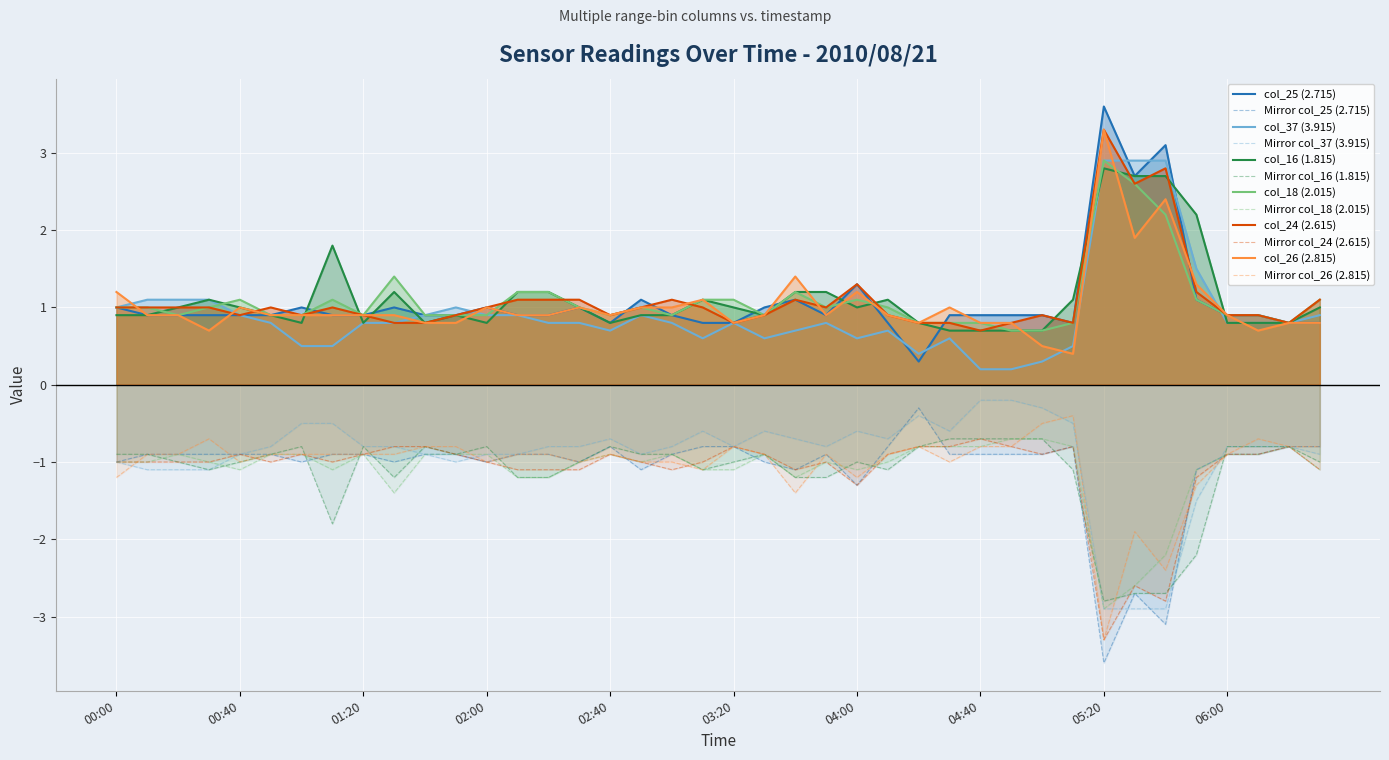

What is the difference between the highest and lowest values at 00:40?

2.2